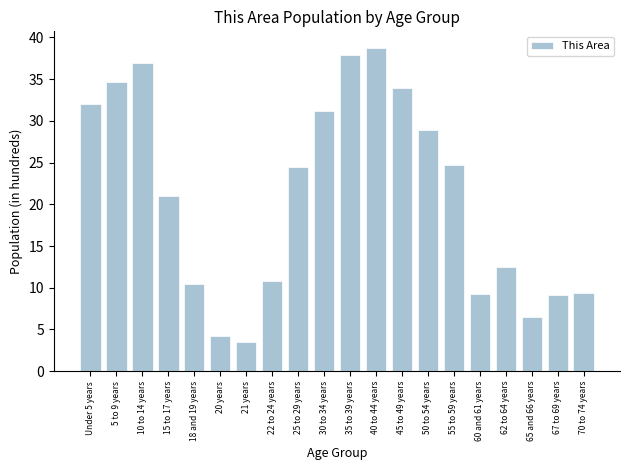

Which has a higher value, 22 to 24 years or Under 5 years?

Under 5 years